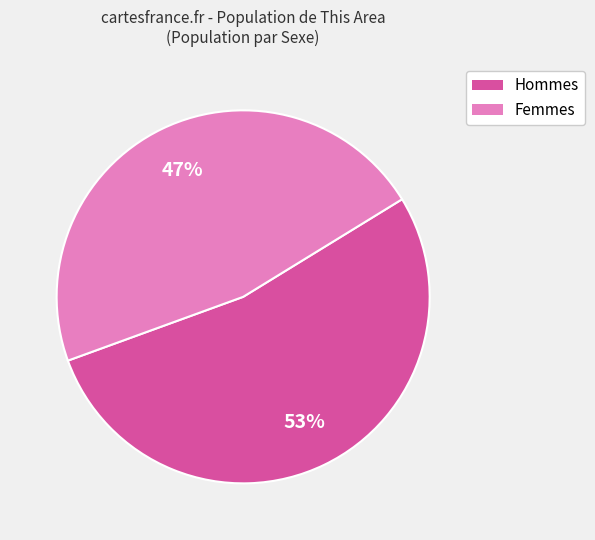

To the nearest percent, what is the average slice percentage?

50%